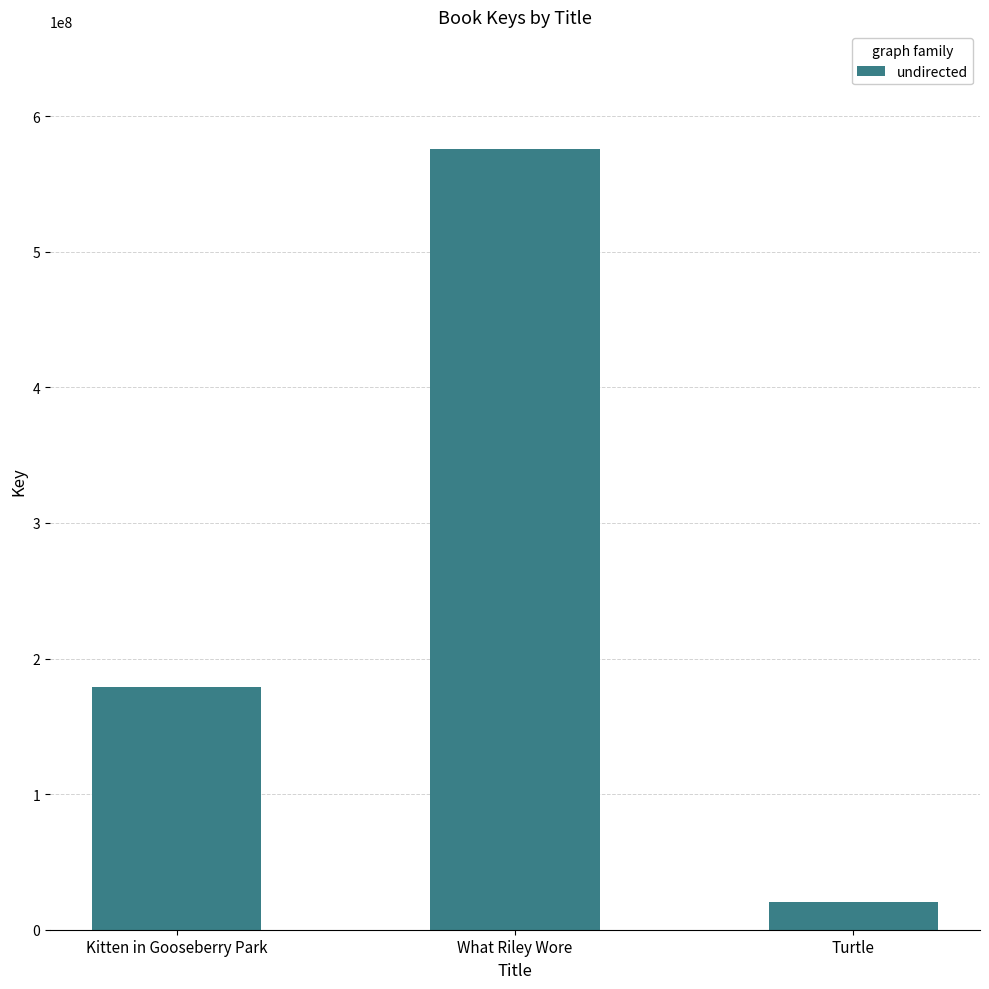

Are the bars grouped side by side (vs. stacked)?

No